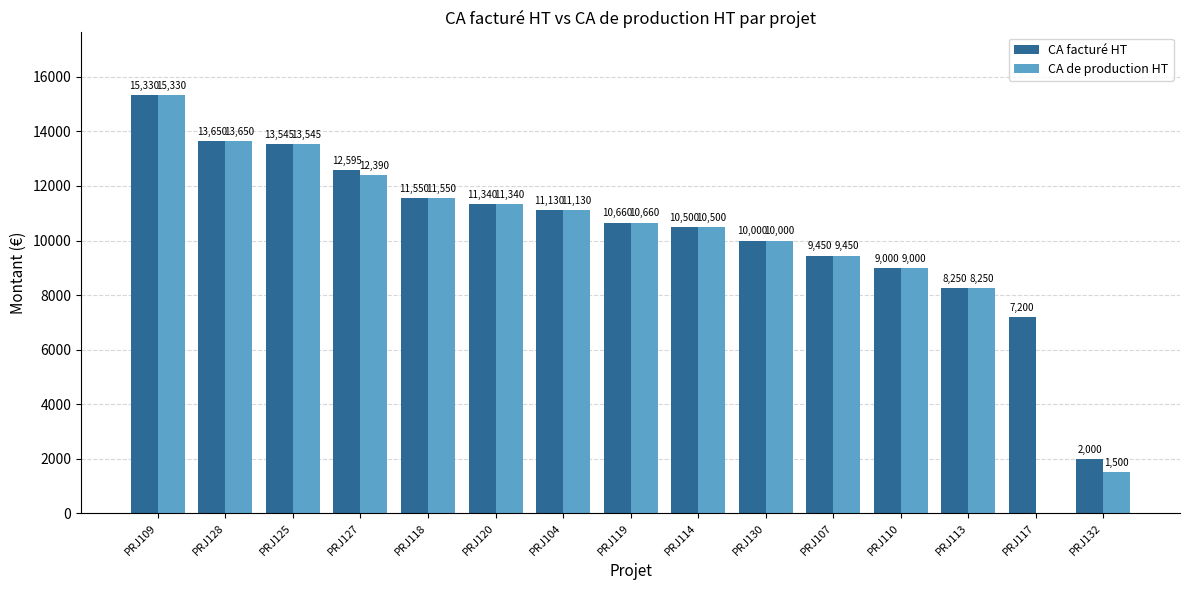

What is the total value across all series at PRJ117?

7200.0